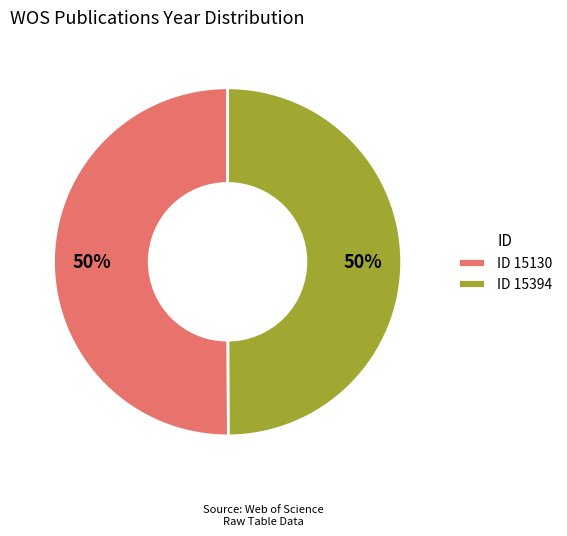

Is the sum of ID 15394 and ID 15130 greater than half?

Yes